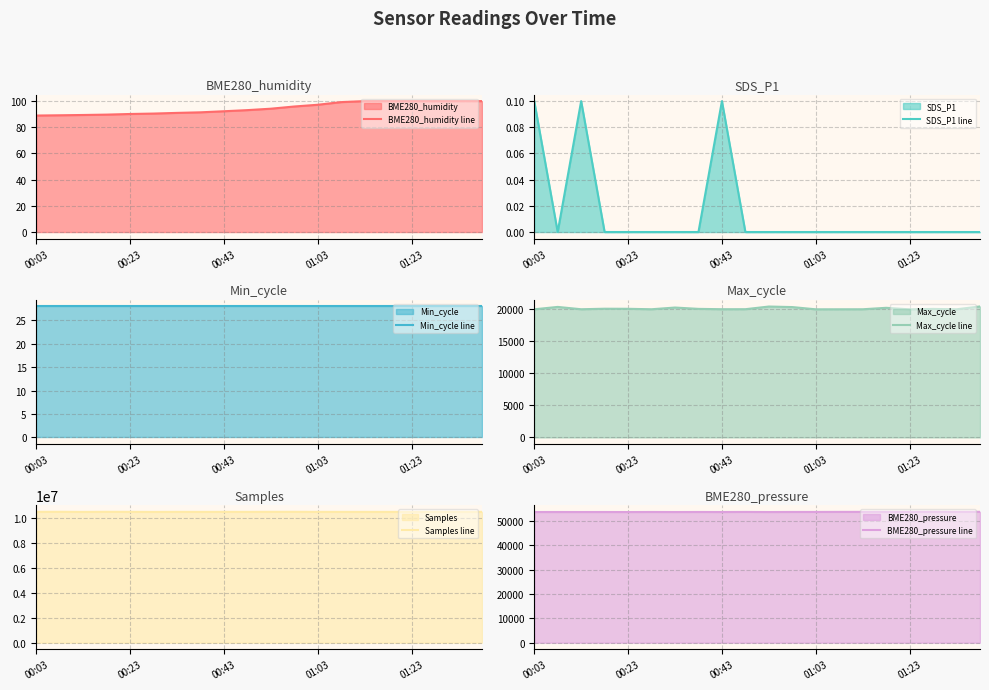

The value of BME280_humidity line at 01:03 is 143.5. True or false?

False